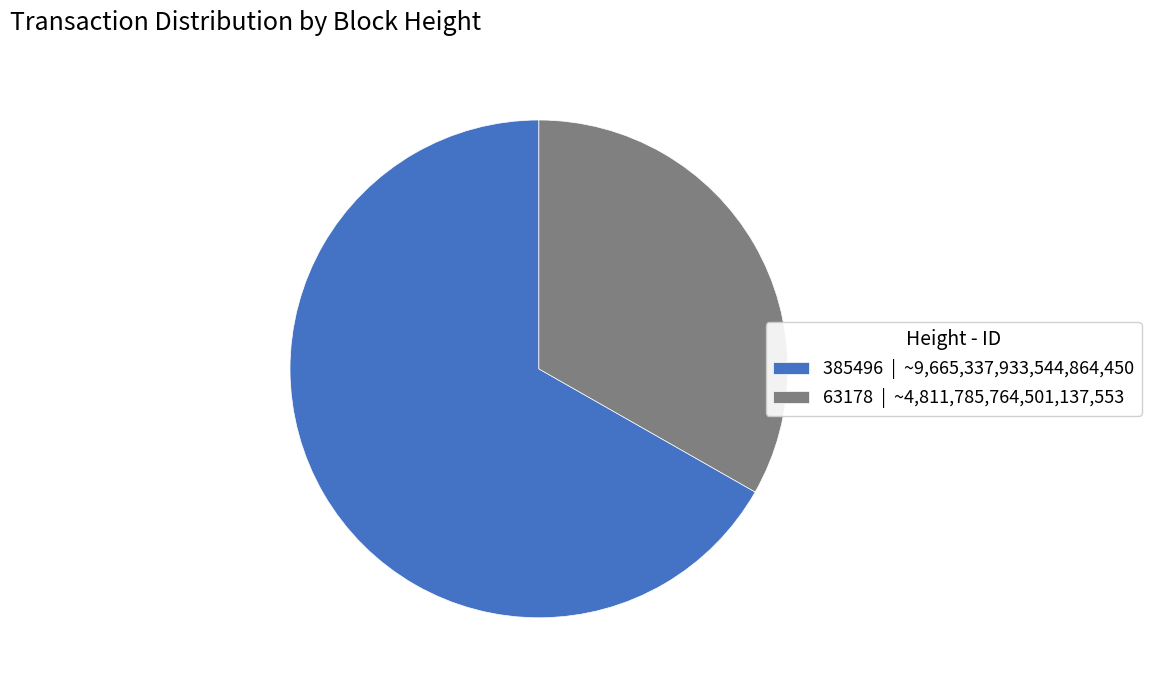

Rank the categories by value from lowest to highest.

63178, 385496